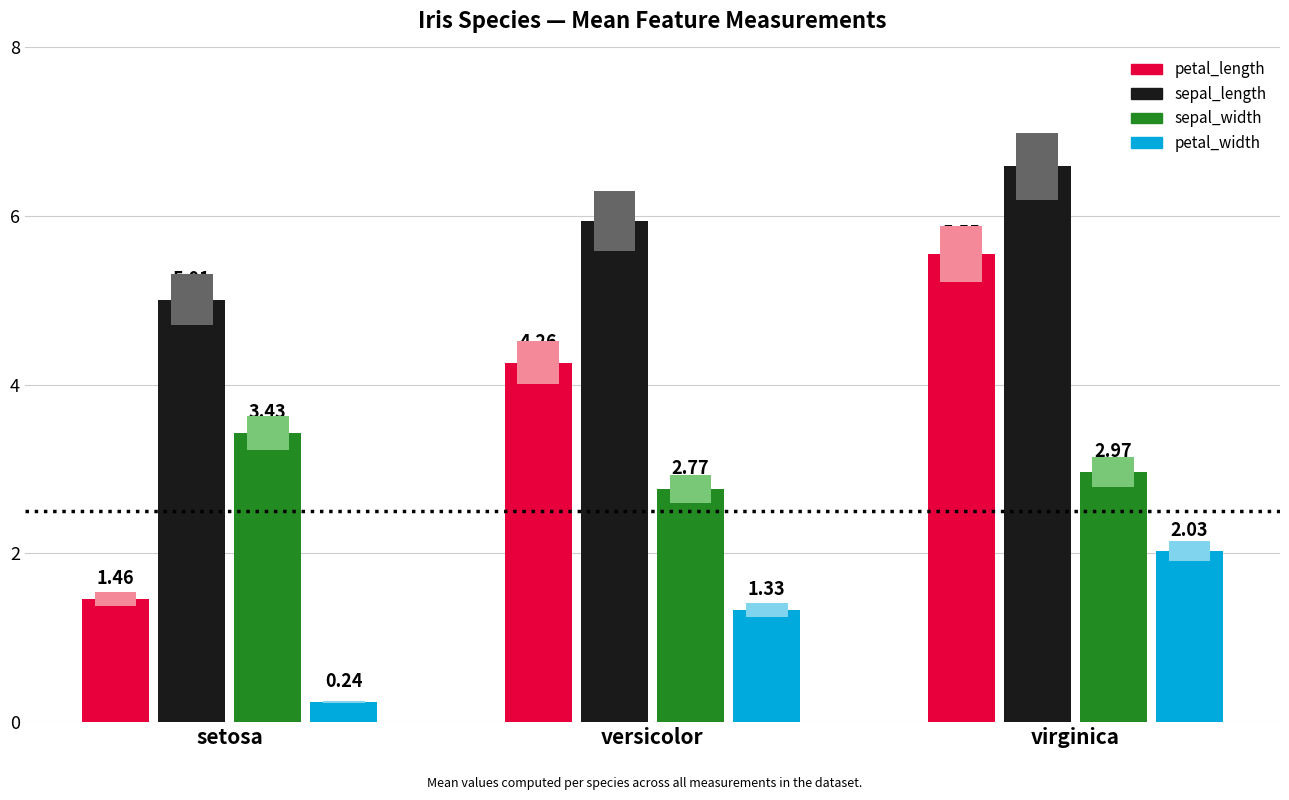

Which category has the lowest value across all series?

setosa